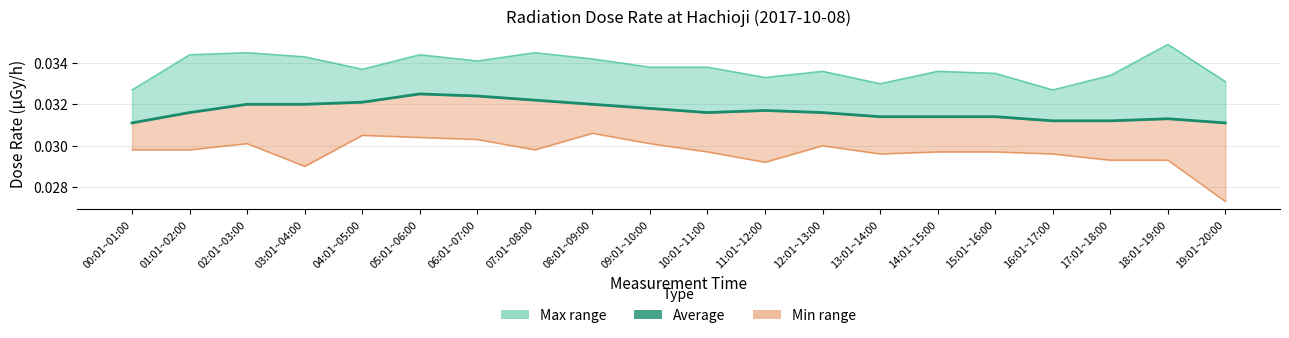

Rank the series at 01:01~02:00 from lowest to highest value.

min, average, max